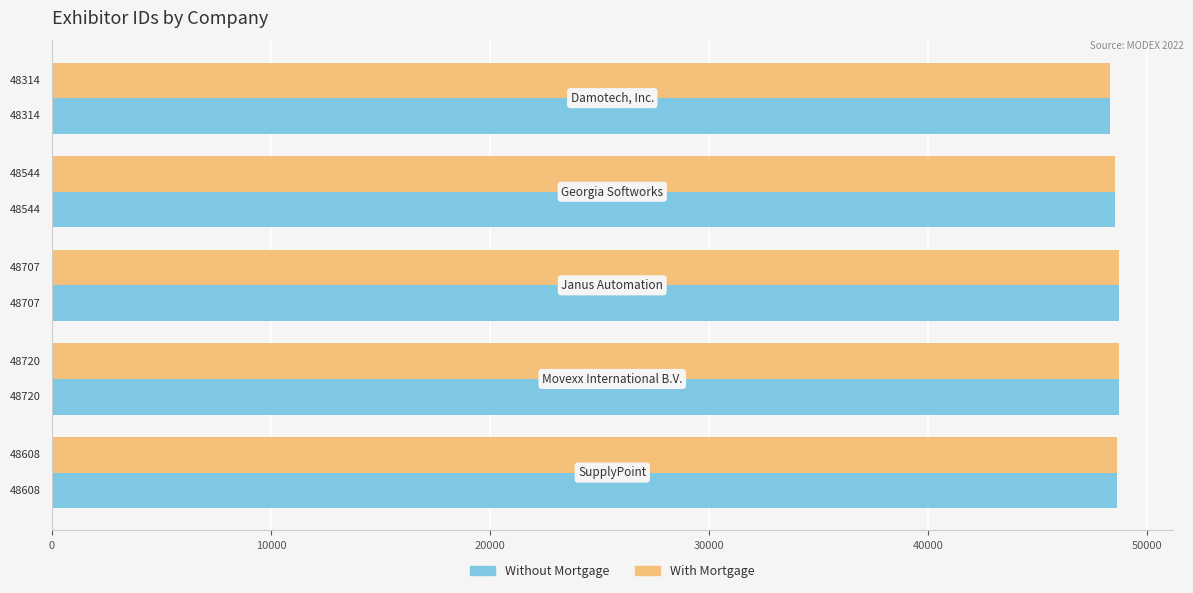

What is the difference between the maximum and minimum values in the With Mortgage series?

406